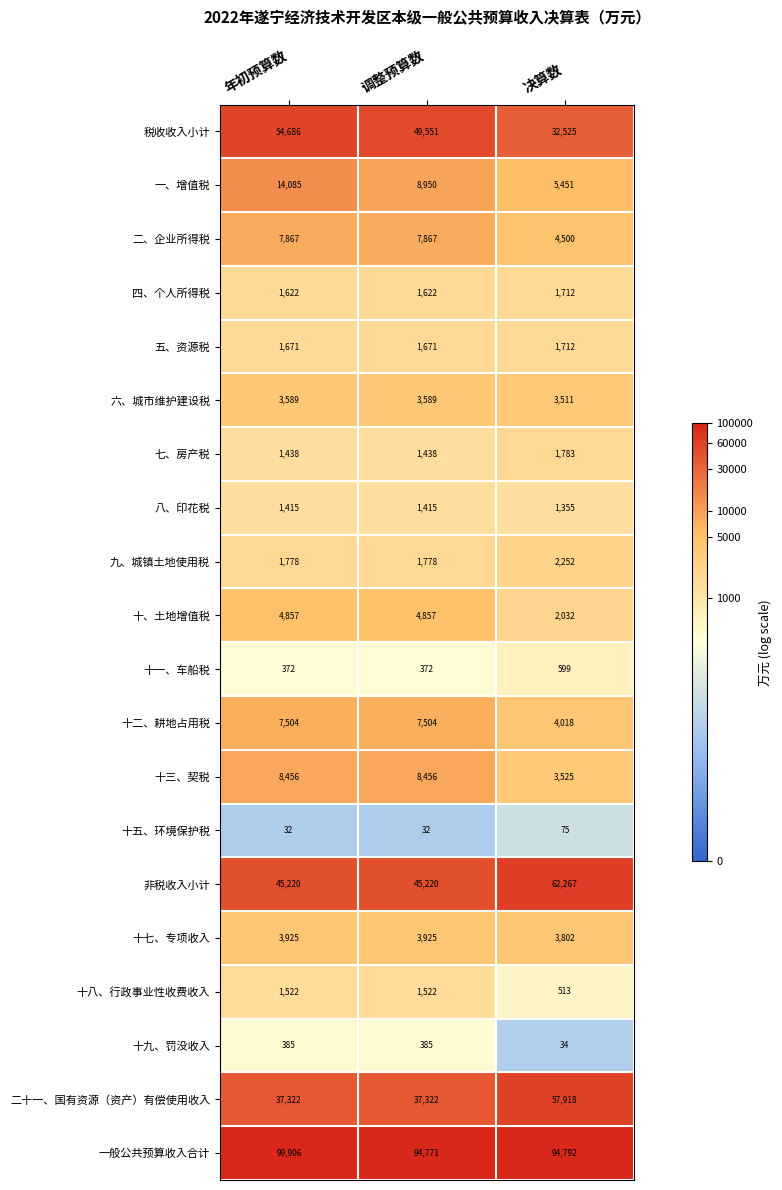

What is the difference between the 二十一、国有资源（资产）有偿使用收入 values at 决算数 and 调整预算数?

20596